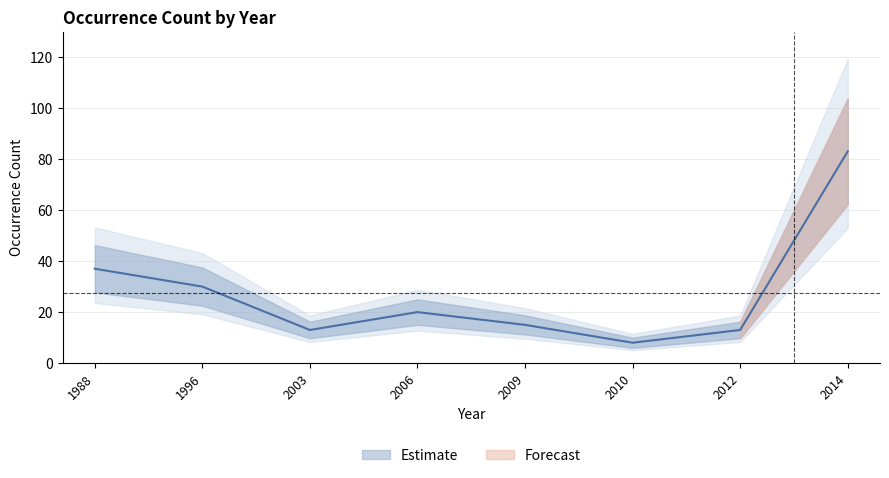

Rank the categories by value from highest to lowest.

2014, 1988, 1996, 2006, 2009, 2003, 2012, 2010